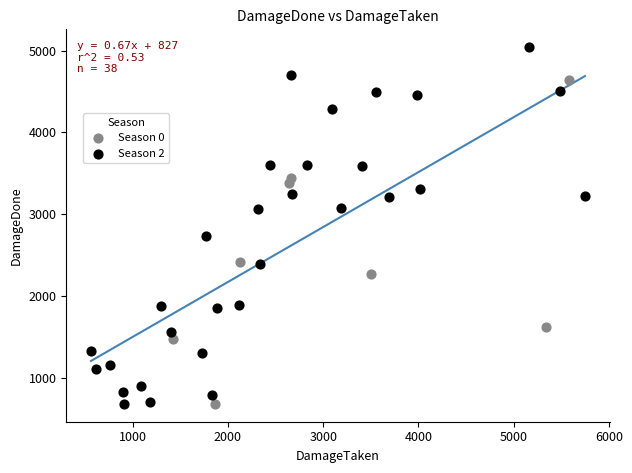

Which series has the largest Y range (max minus min)?

Season 2